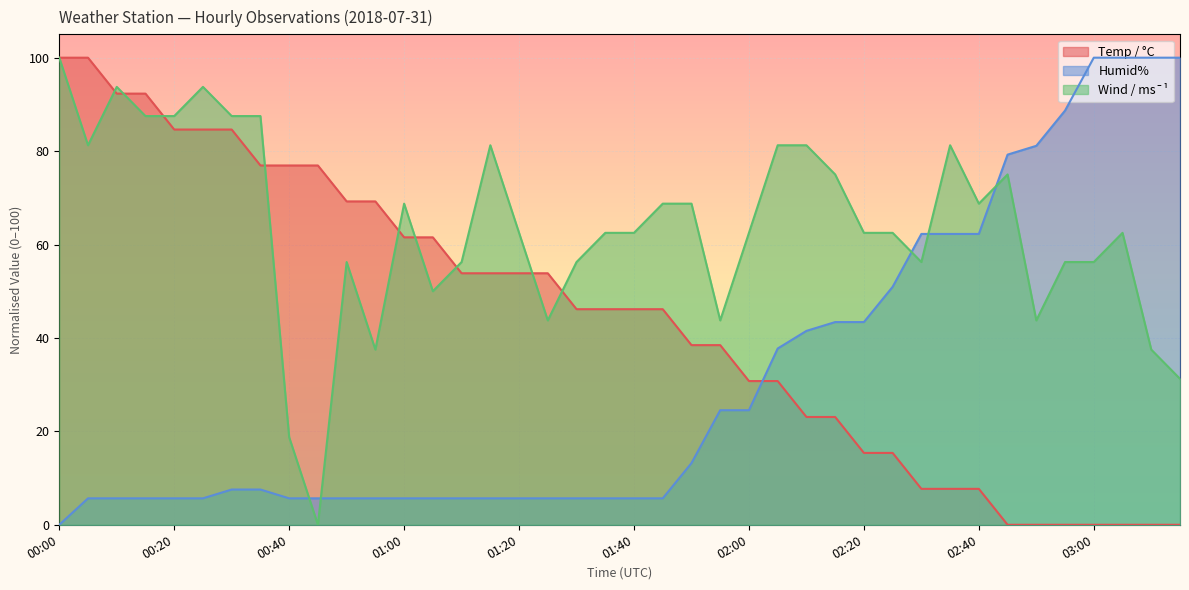

List the series in order of their peak value, highest first.

Humid%, Wind / ms¯¹, Temp / °C